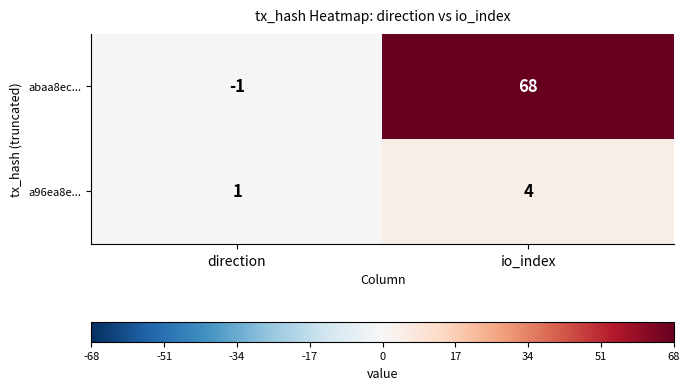

The a96ea8e... series shows 6 at io_index. True or false?

False